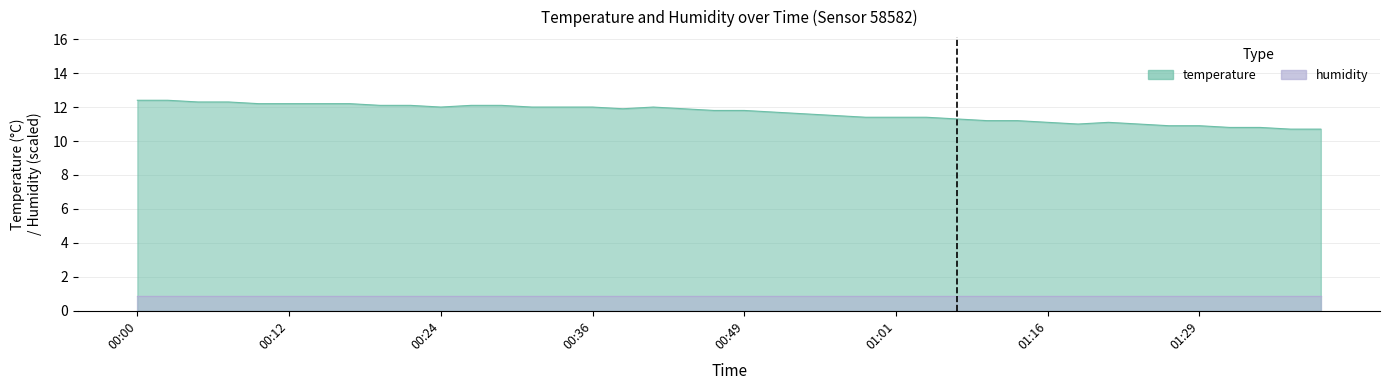

At which category does the data reach its first local valley?

00:24